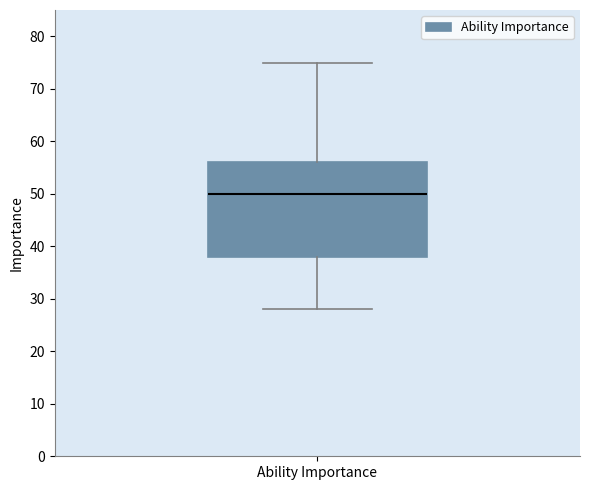

Where does the lower whisker of the box for Ability Importance end on the y-axis? The values are not printed on the chart, so give them approximately, as read against the axis.

28